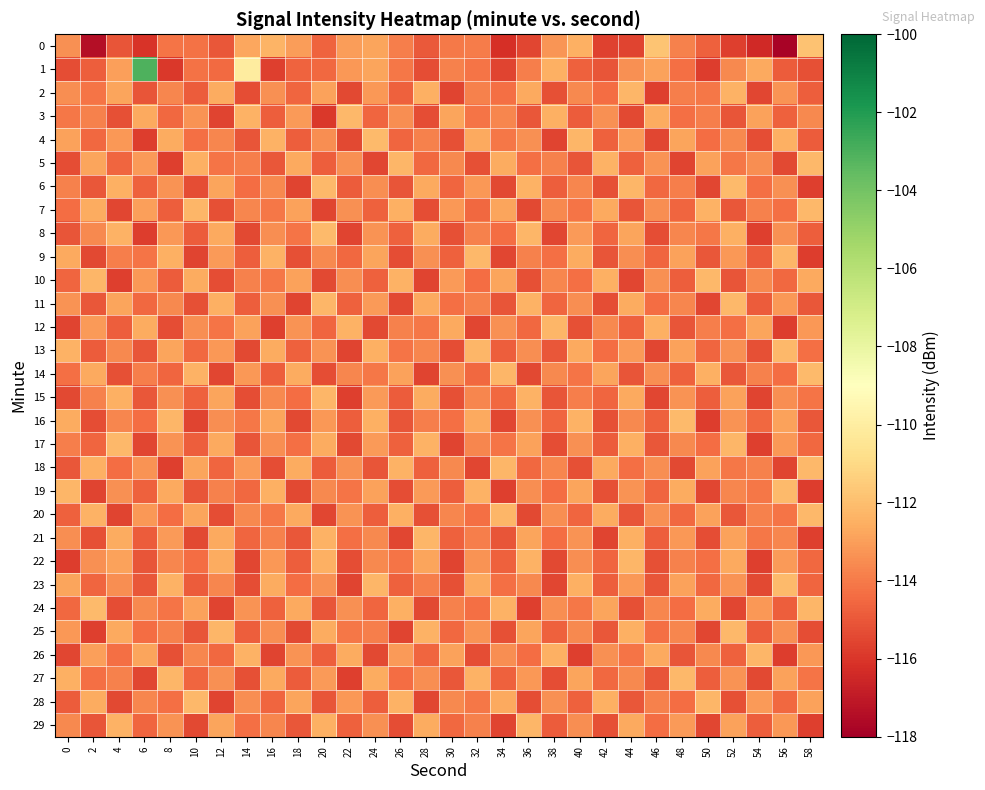

Which series has the largest range (max minus min)?

1